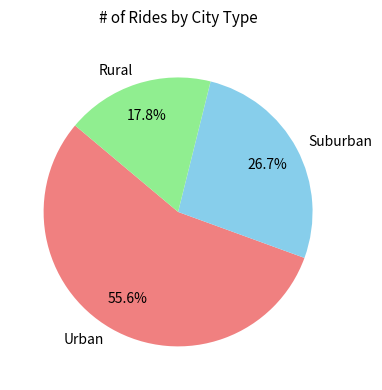

Which has a higher value, Urban or Rural?

Urban